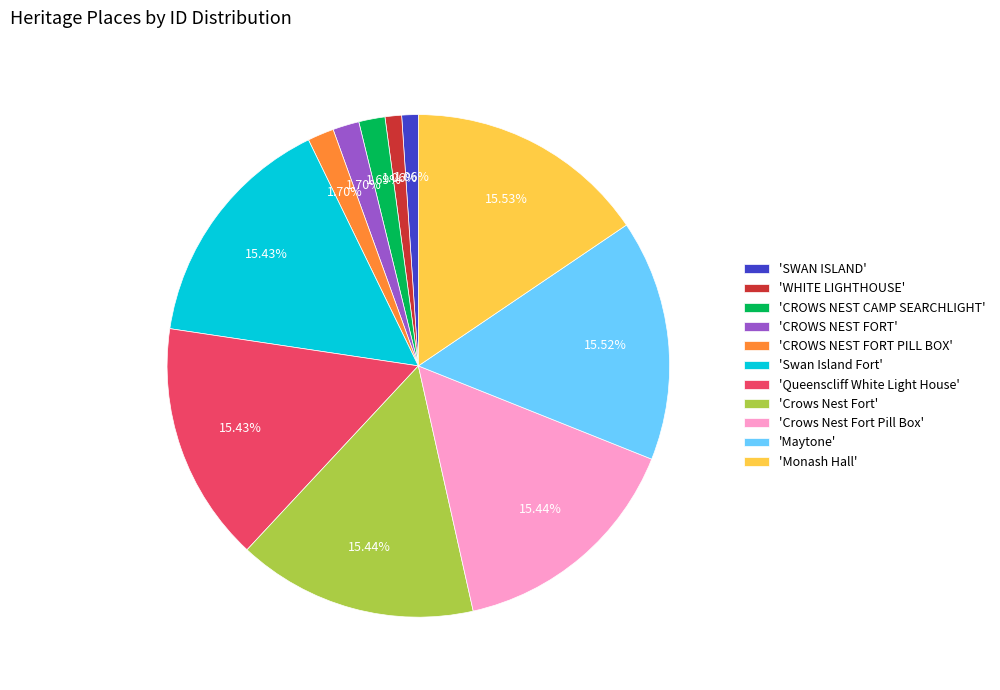

Is 'Swan Island Fort' the majority of the pie?

No